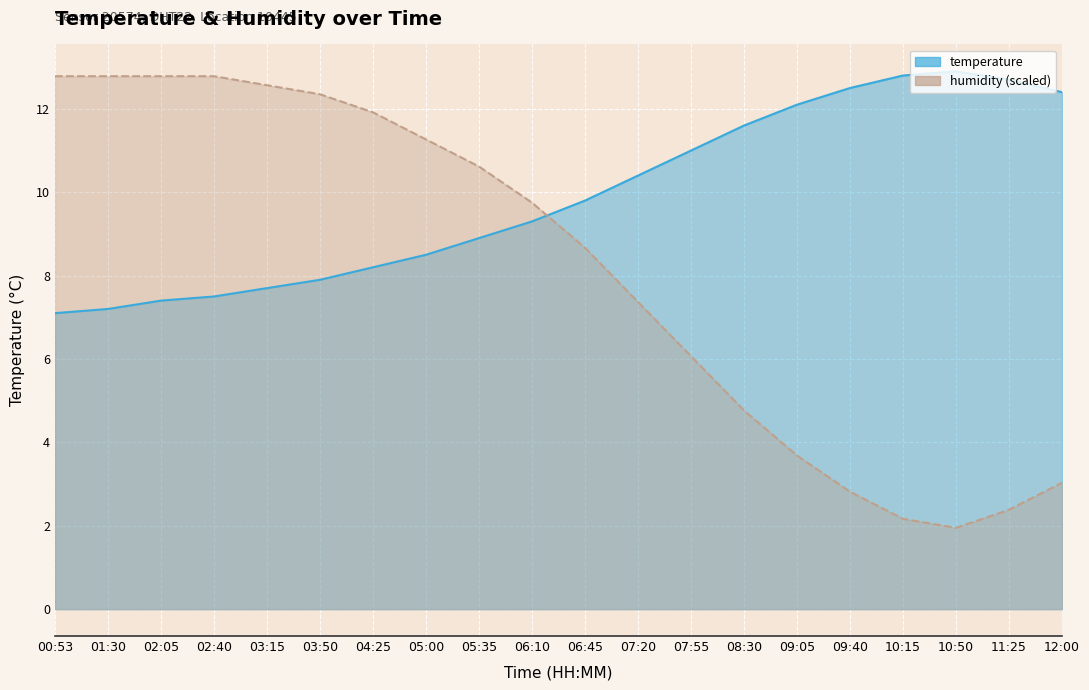

Between 03:15 and 11:25, which series saw the biggest shift?

humidity